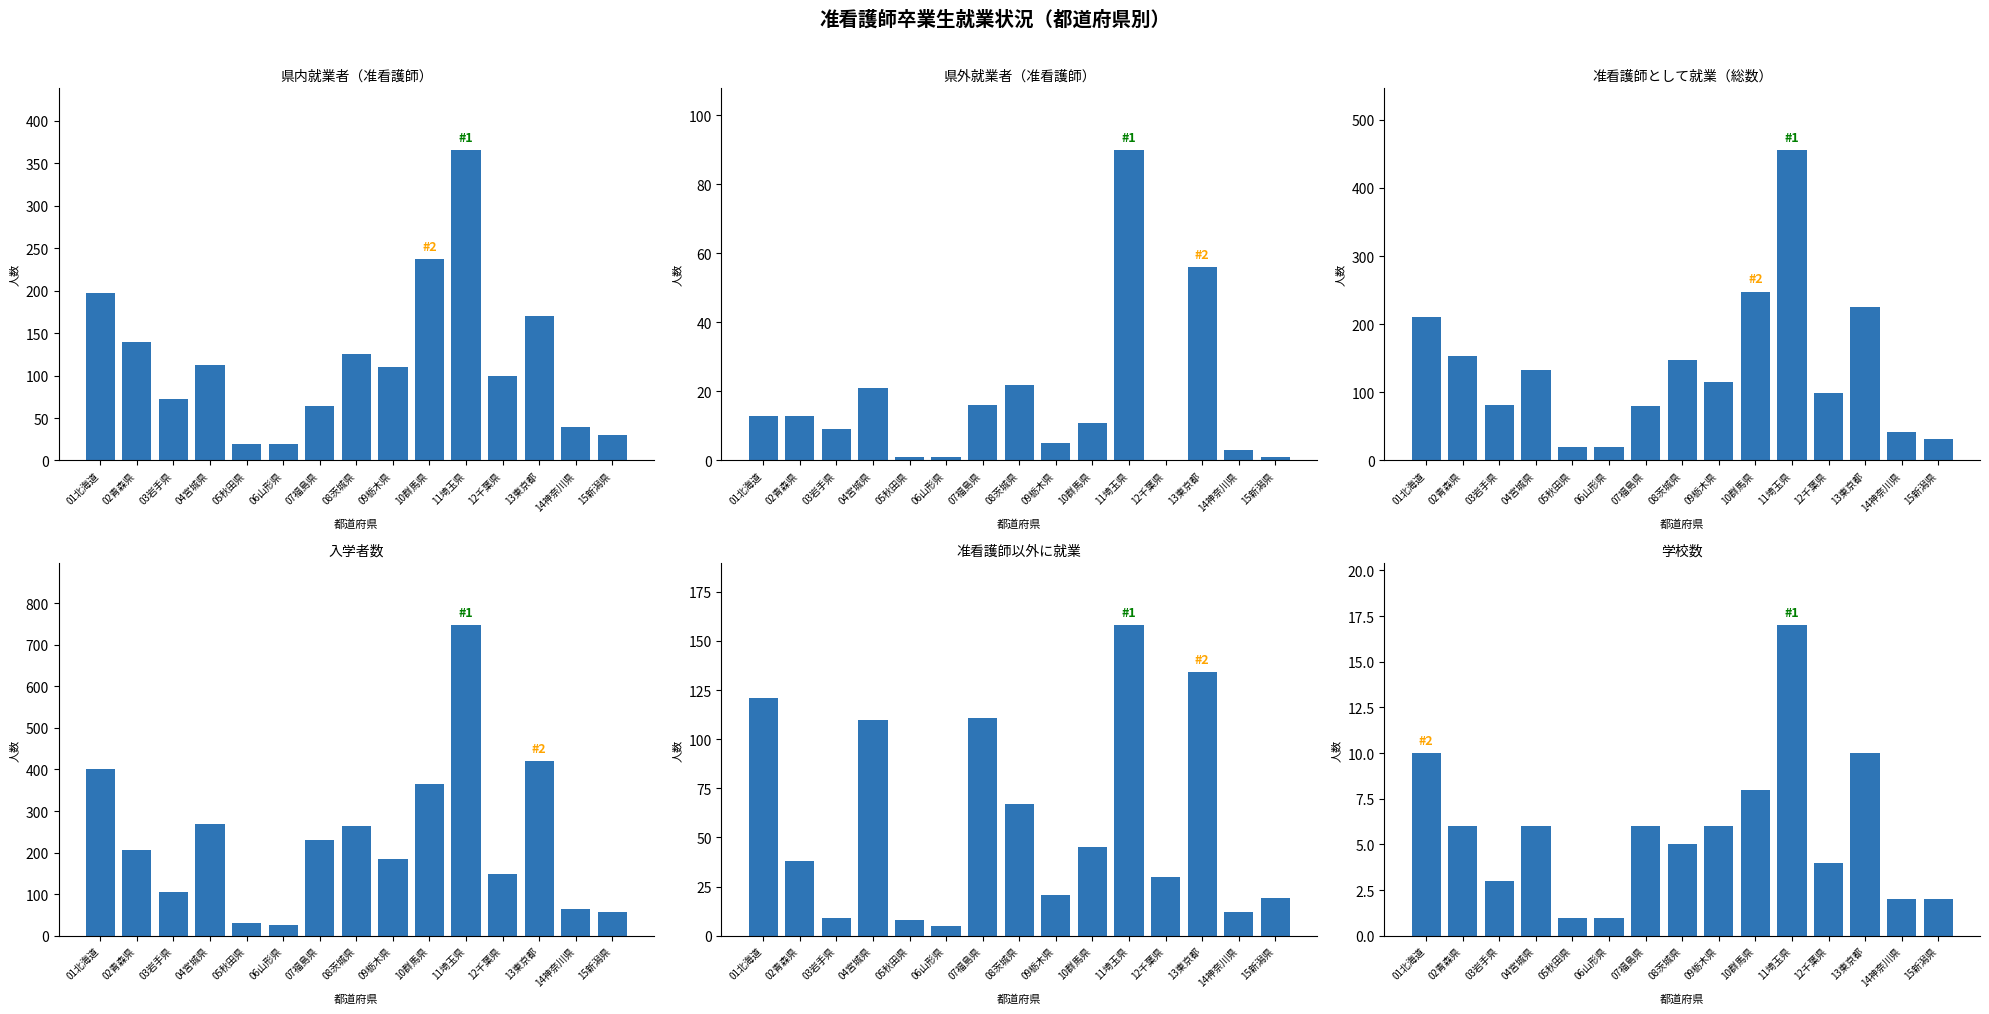

The 入学者数 series shows 141 at 03岩手県. True or false?

False